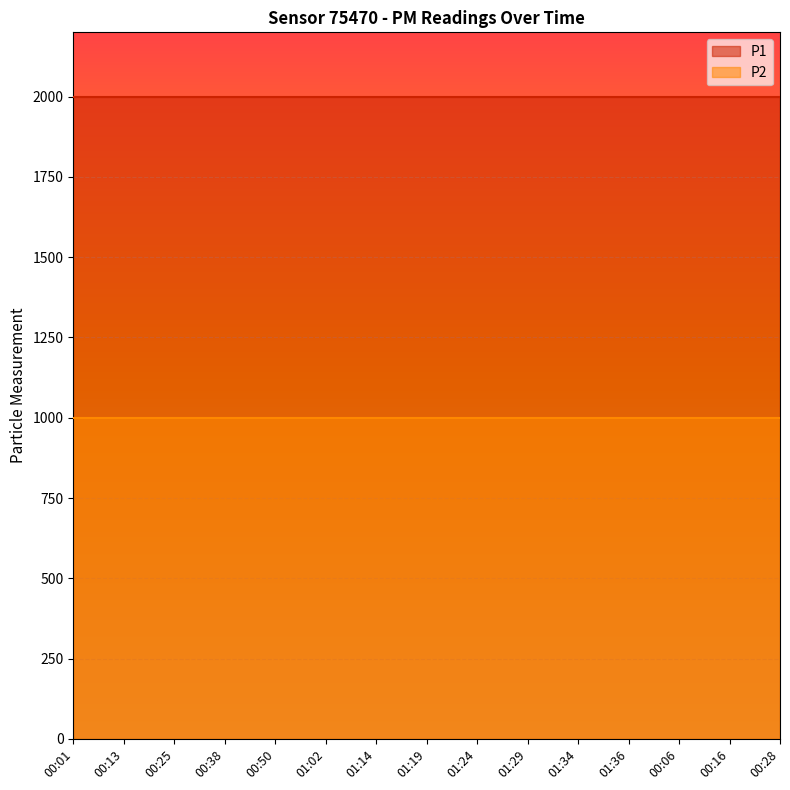

Rank the categories by P1 value from highest to lowest.

00:01, 00:13, 00:25, 00:38, 00:50, 01:02, 01:14, 01:19, 01:24, 01:29, 01:34, 01:36, 00:06, 00:16, 00:28